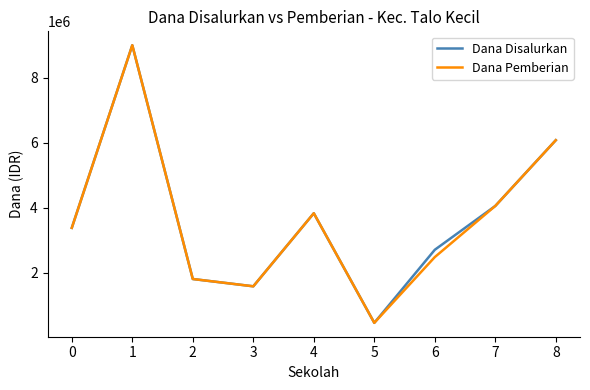

At which category does Dana Pemberian reach its first local peak?

1